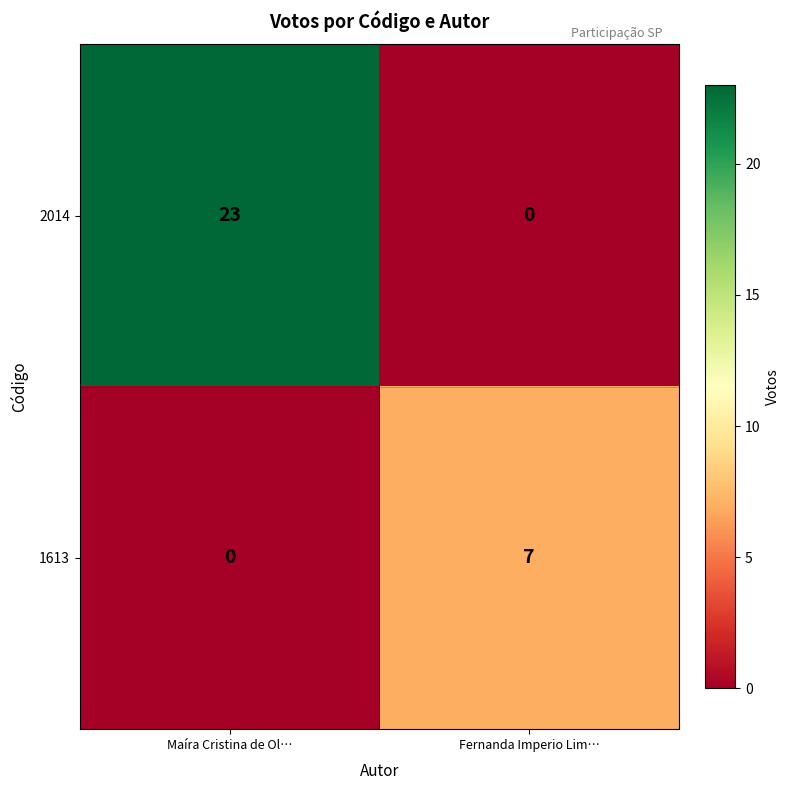

Which series has the widest spread of values?

2014